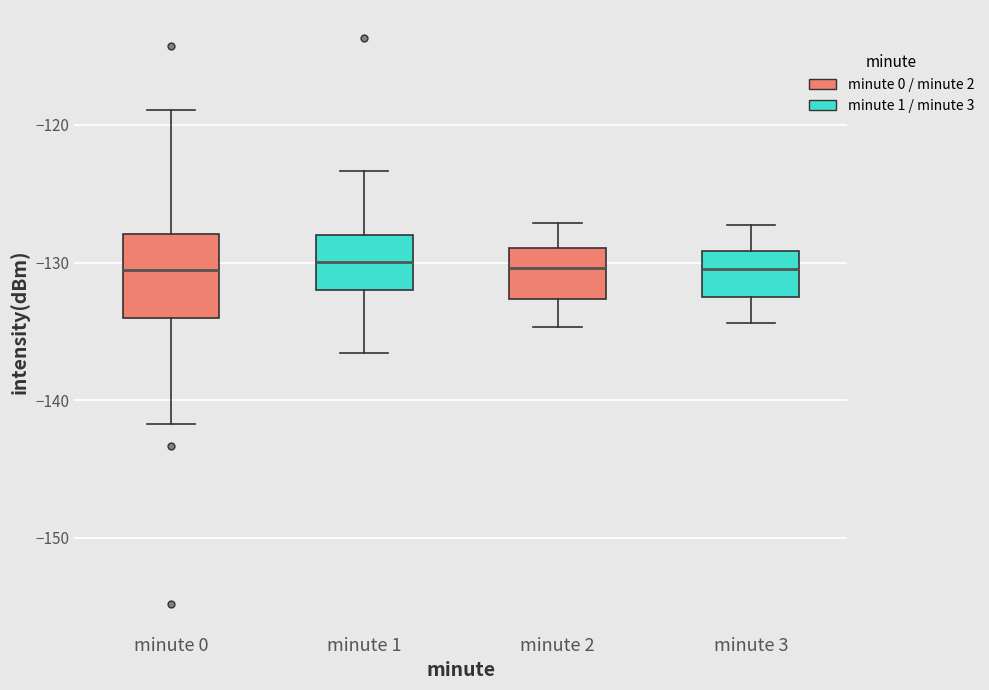

Which box is the tallest, from its lower edge to its upper edge?

minute 0